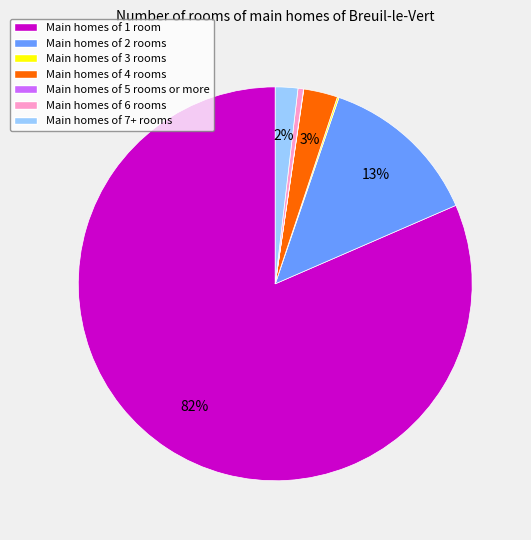

To the nearest percent, what is the average slice percentage?

14%